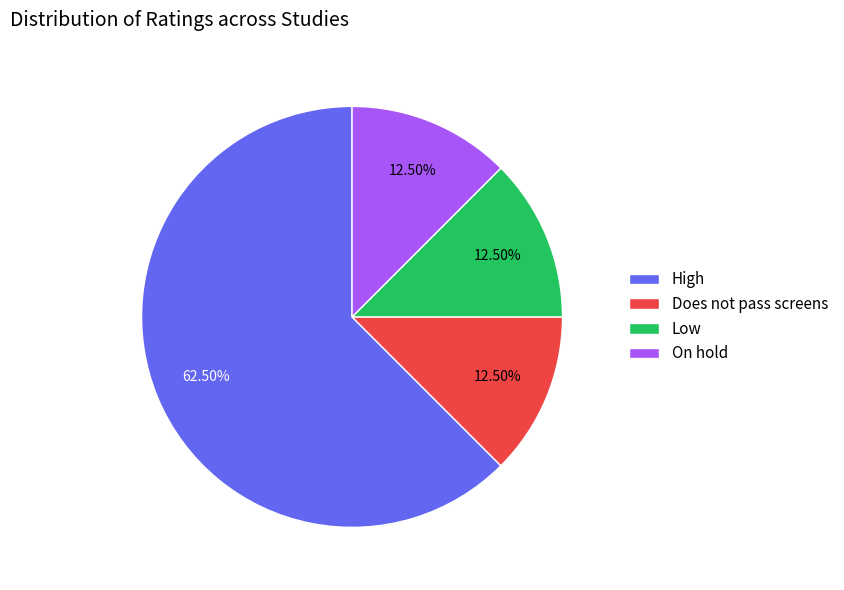

Which category has the biggest portion of the pie?

High